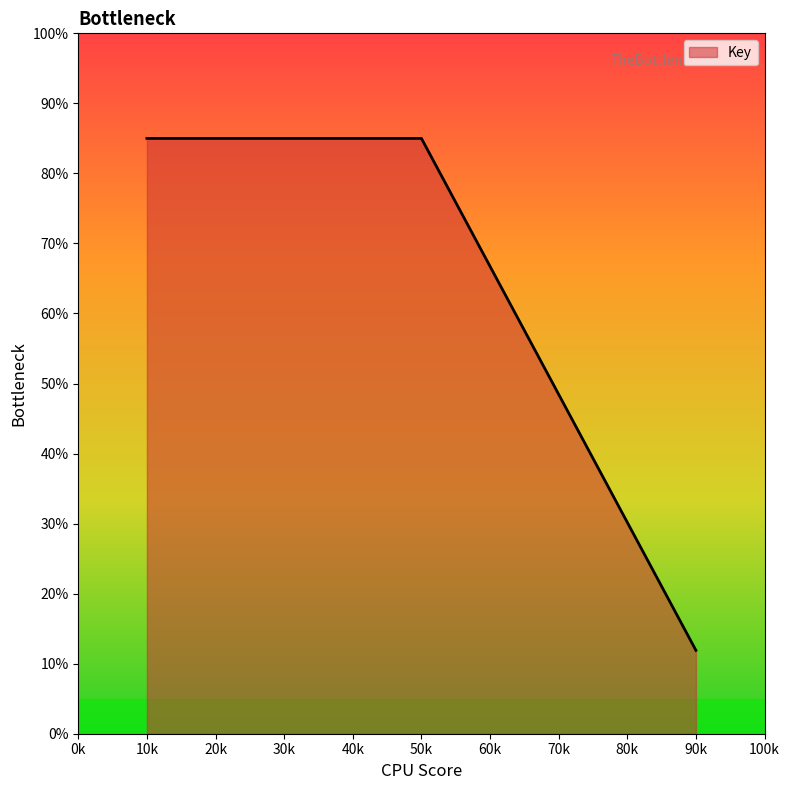

What position from the left is 90k?

3